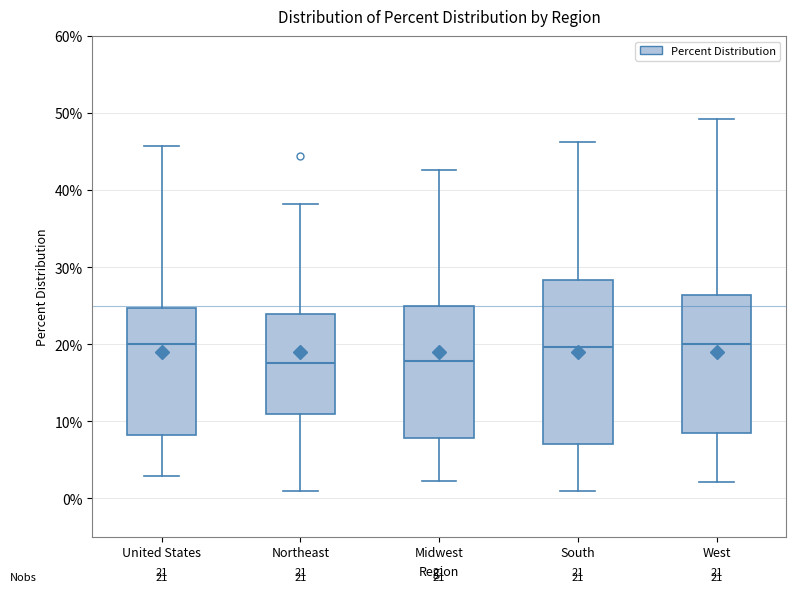

Comparing the boxes themselves (not the whiskers), which one is the tallest?

South